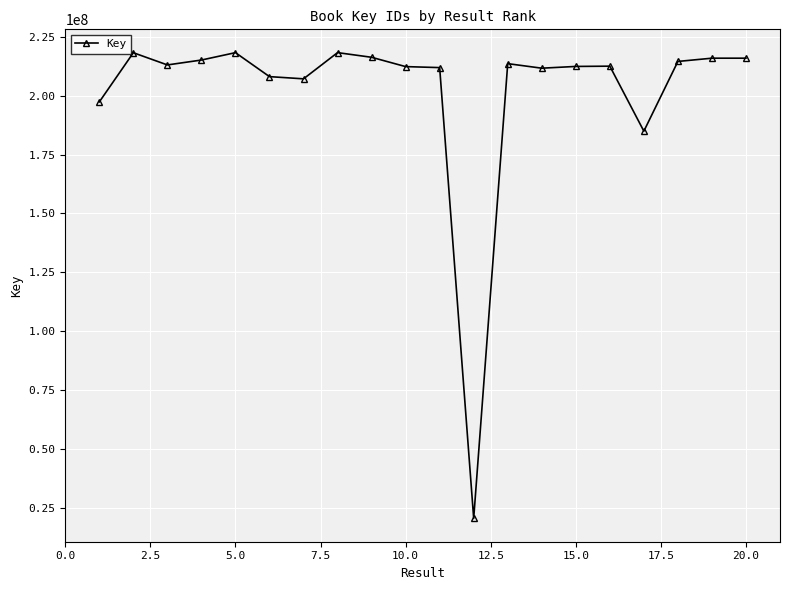

What is the difference between the maximum and minimum values?

197956368